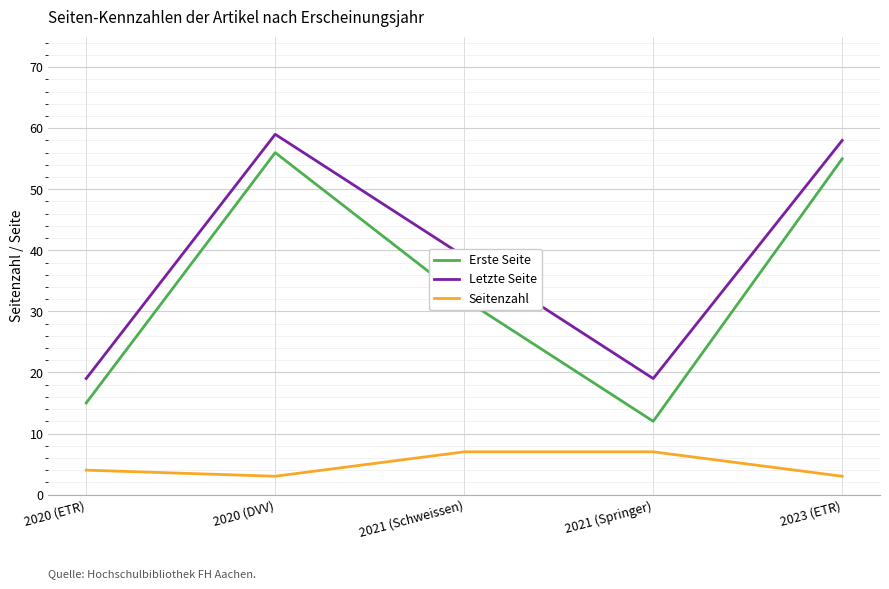

Does the chart have visible grid lines?

Yes